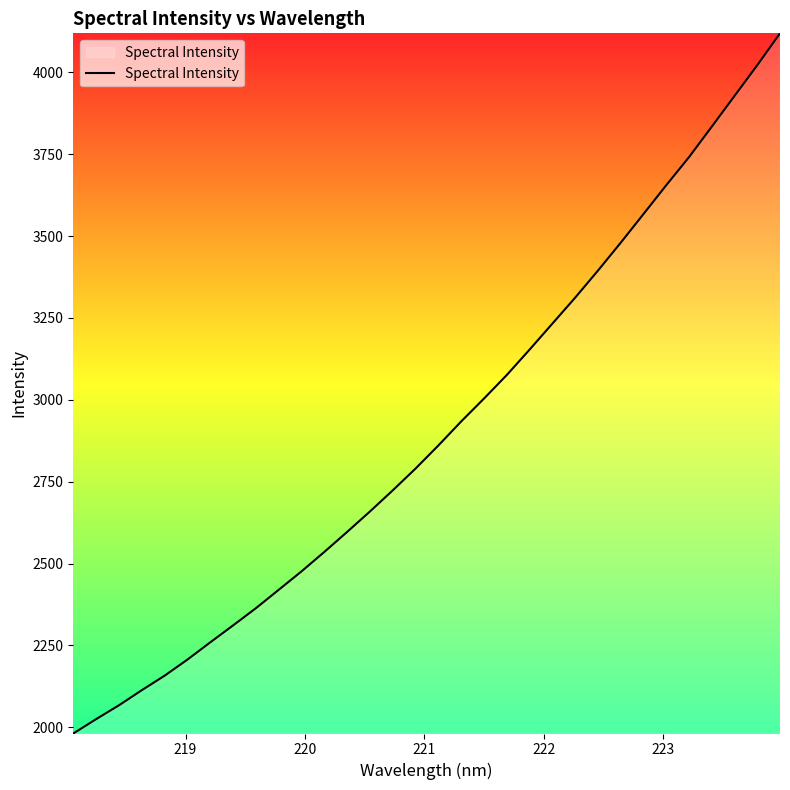

What is the greatest value displayed?

4119.1